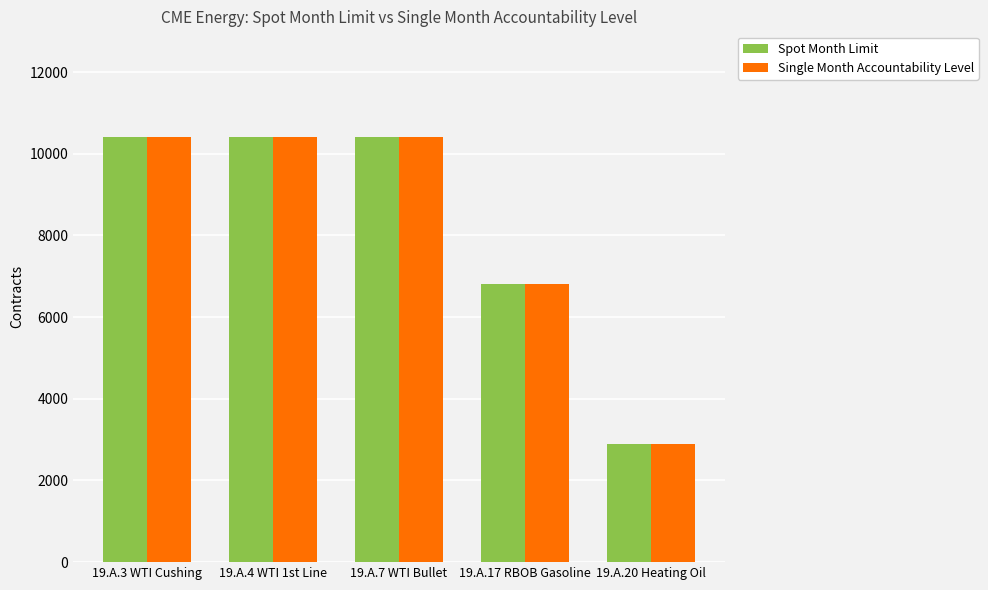

What is the sum of all Single Month Accountability Level values?

40900